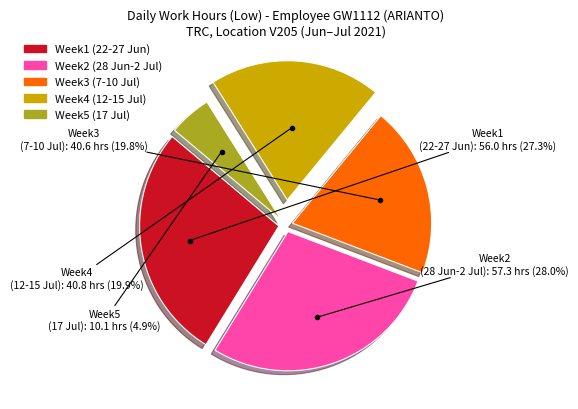

Count the number of slices in the pie.

5